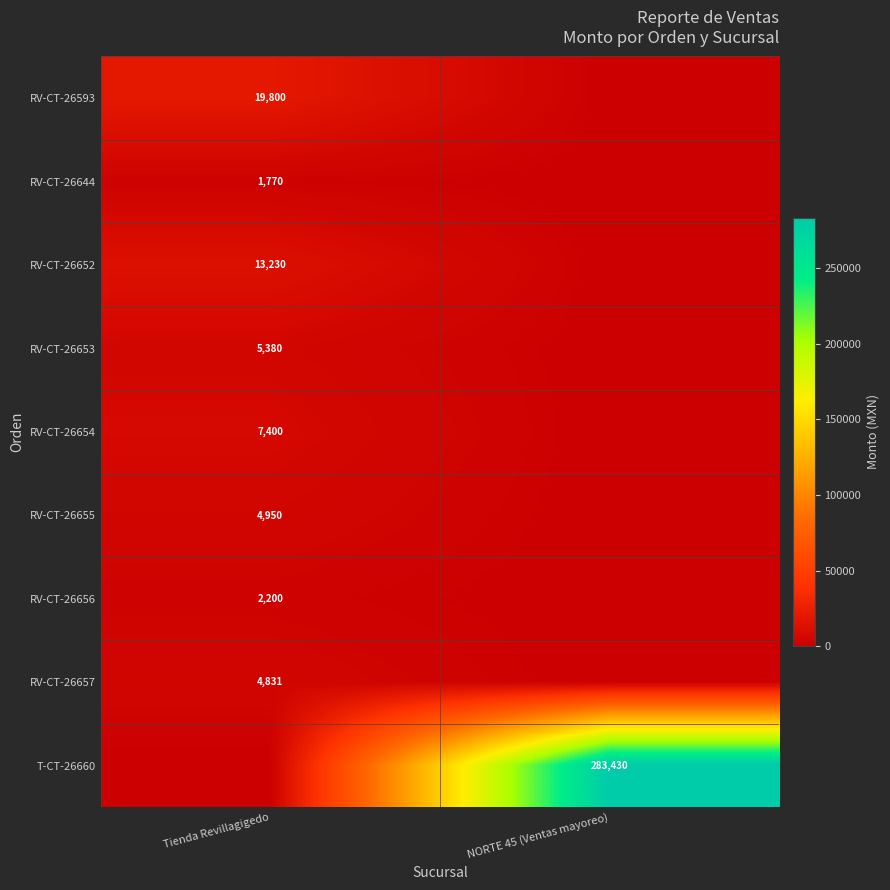

The value of RV-CT-26657 at Tienda Revillagigedo is 8622. True or false?

False